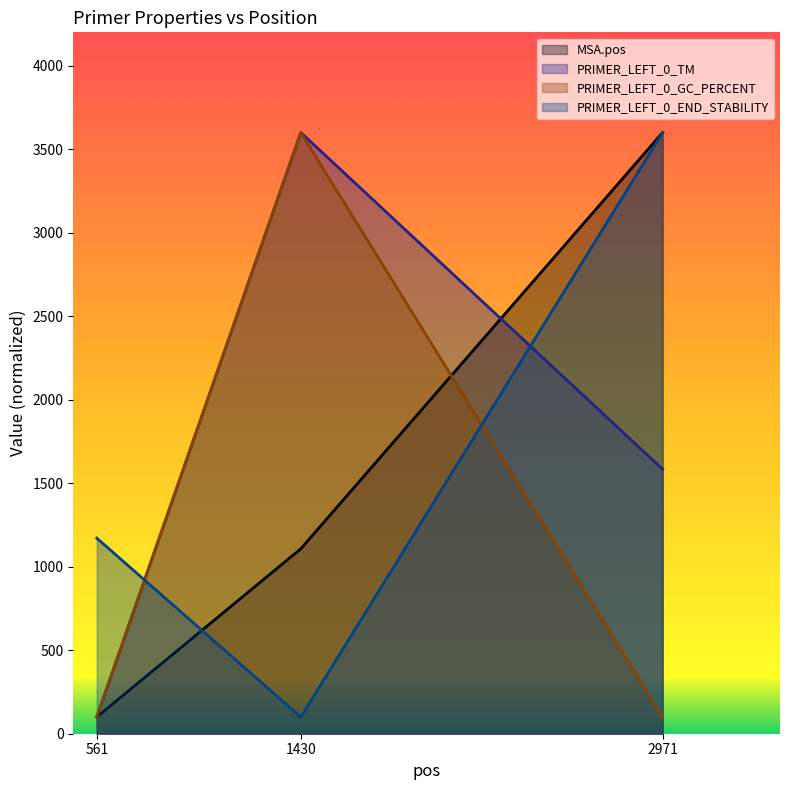

True or false: PRIMER_LEFT_0_GC_PERCENT has a value of 3600.0 at 1430.

True